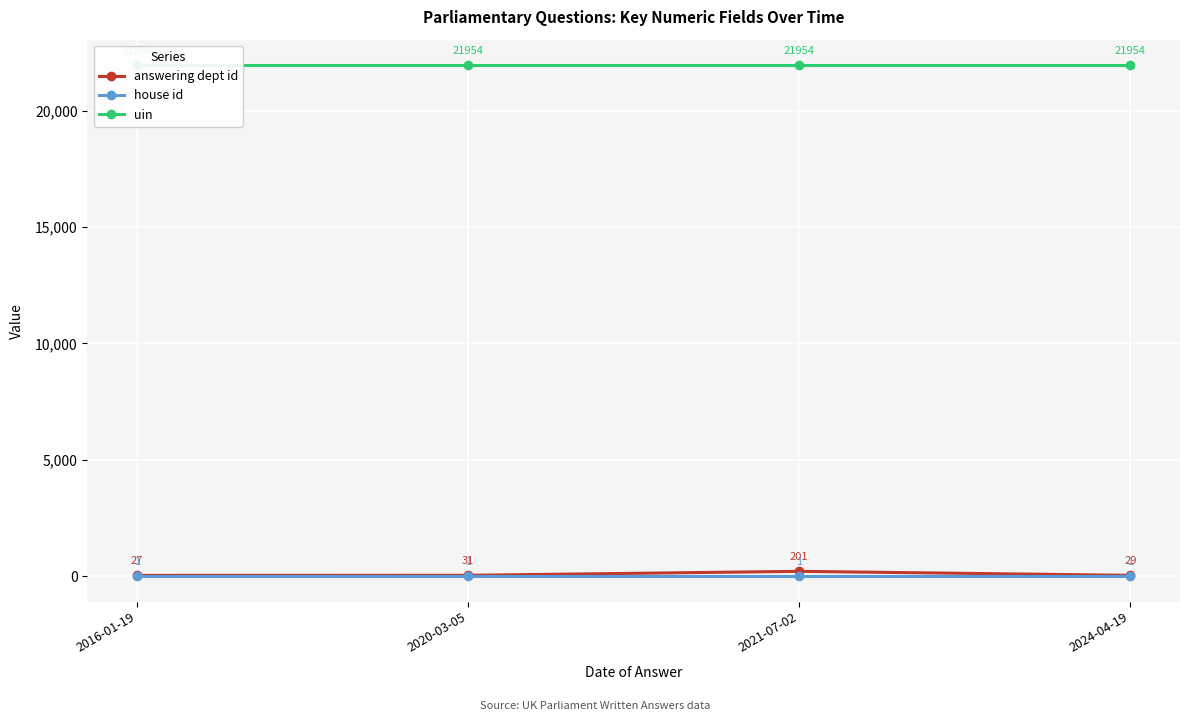

Reading left to right, list all the values displayed in this chart.

answering dept id: 2016-01-19=27	2020-03-05=31	2021-07-02=201	2024-04-19=29
house id: 2016-01-19=1	2020-03-05=1	2021-07-02=1	2024-04-19=1
uin: 2016-01-19=21954	2020-03-05=21954	2021-07-02=21954	2024-04-19=21954